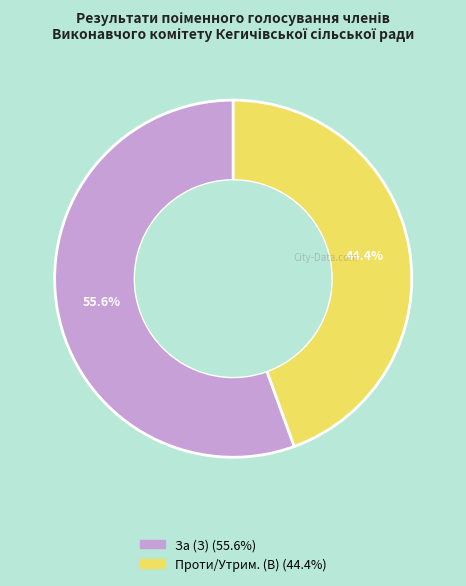

Count the number of slices in the pie.

2